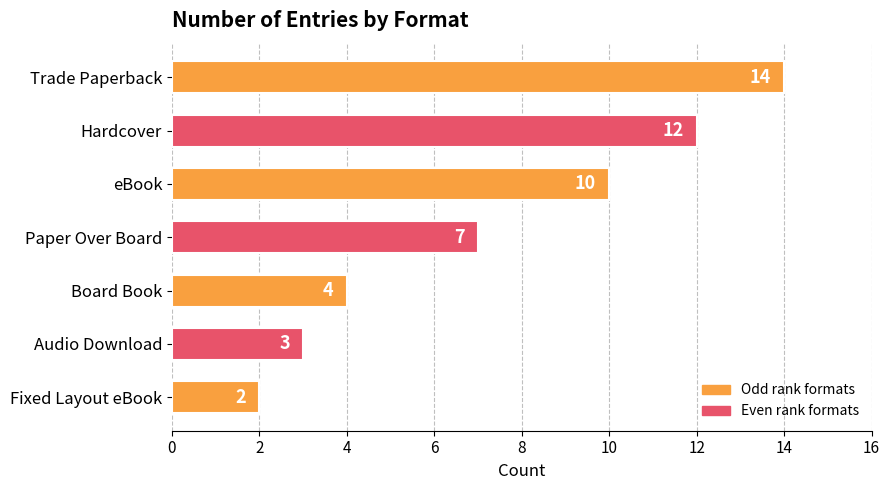

What is the maximum value shown in the chart?

14